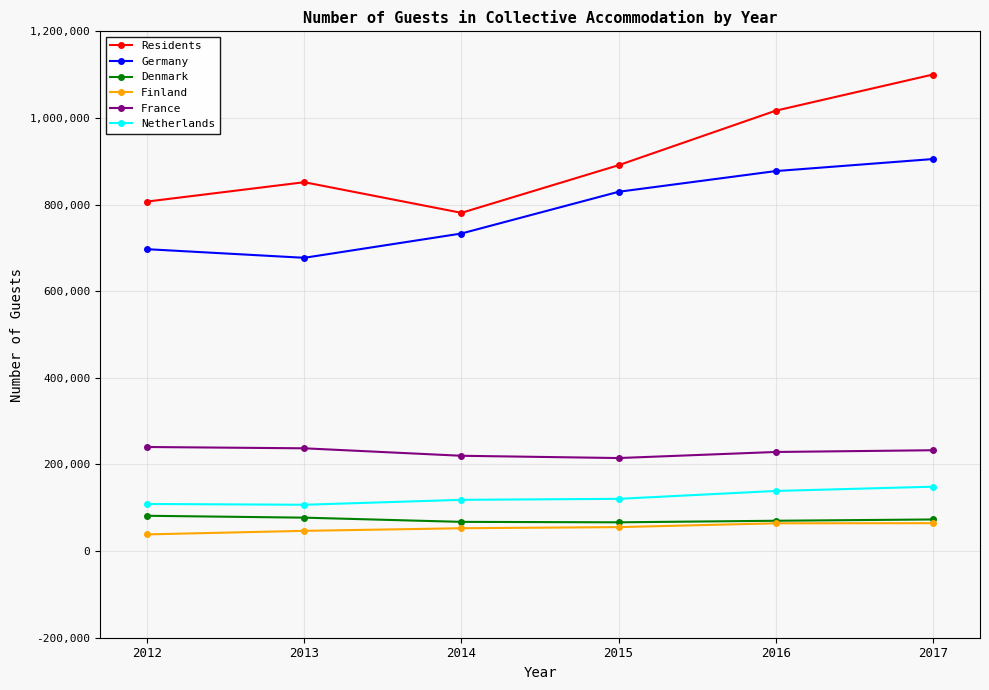

The value of Finland at 2016 is 64163. True or false?

True